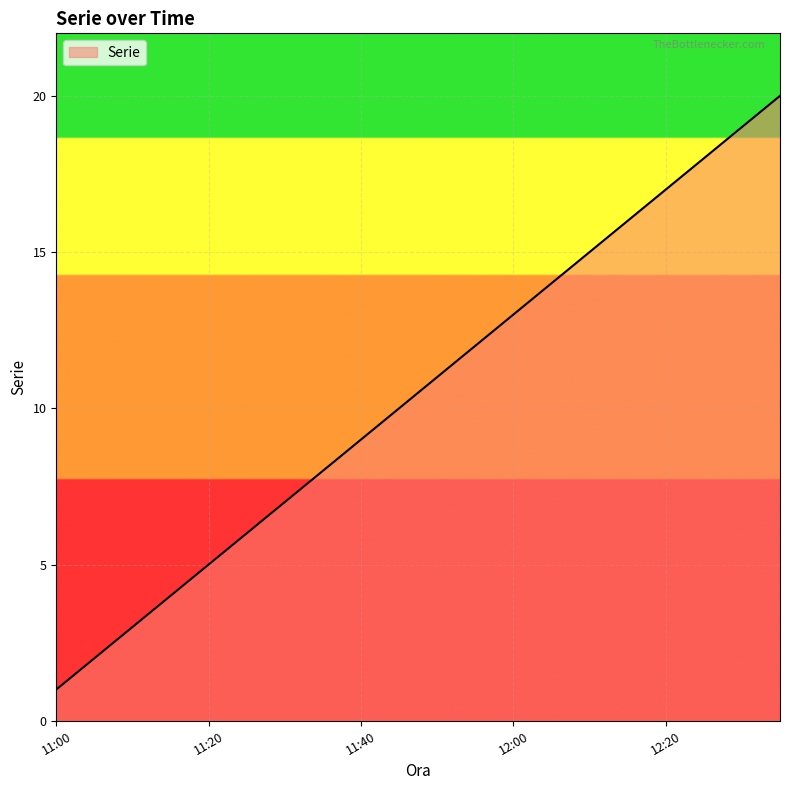

What is the greatest value displayed?

20